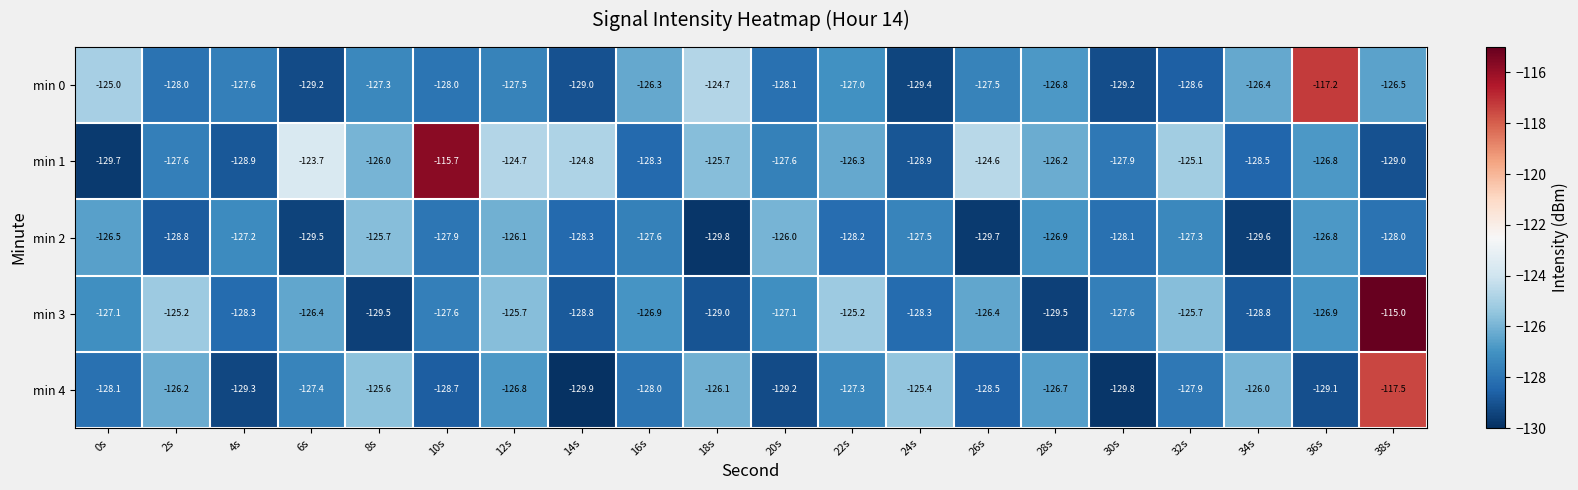

What is the spread (max minus min) of values at 26s?

5.1